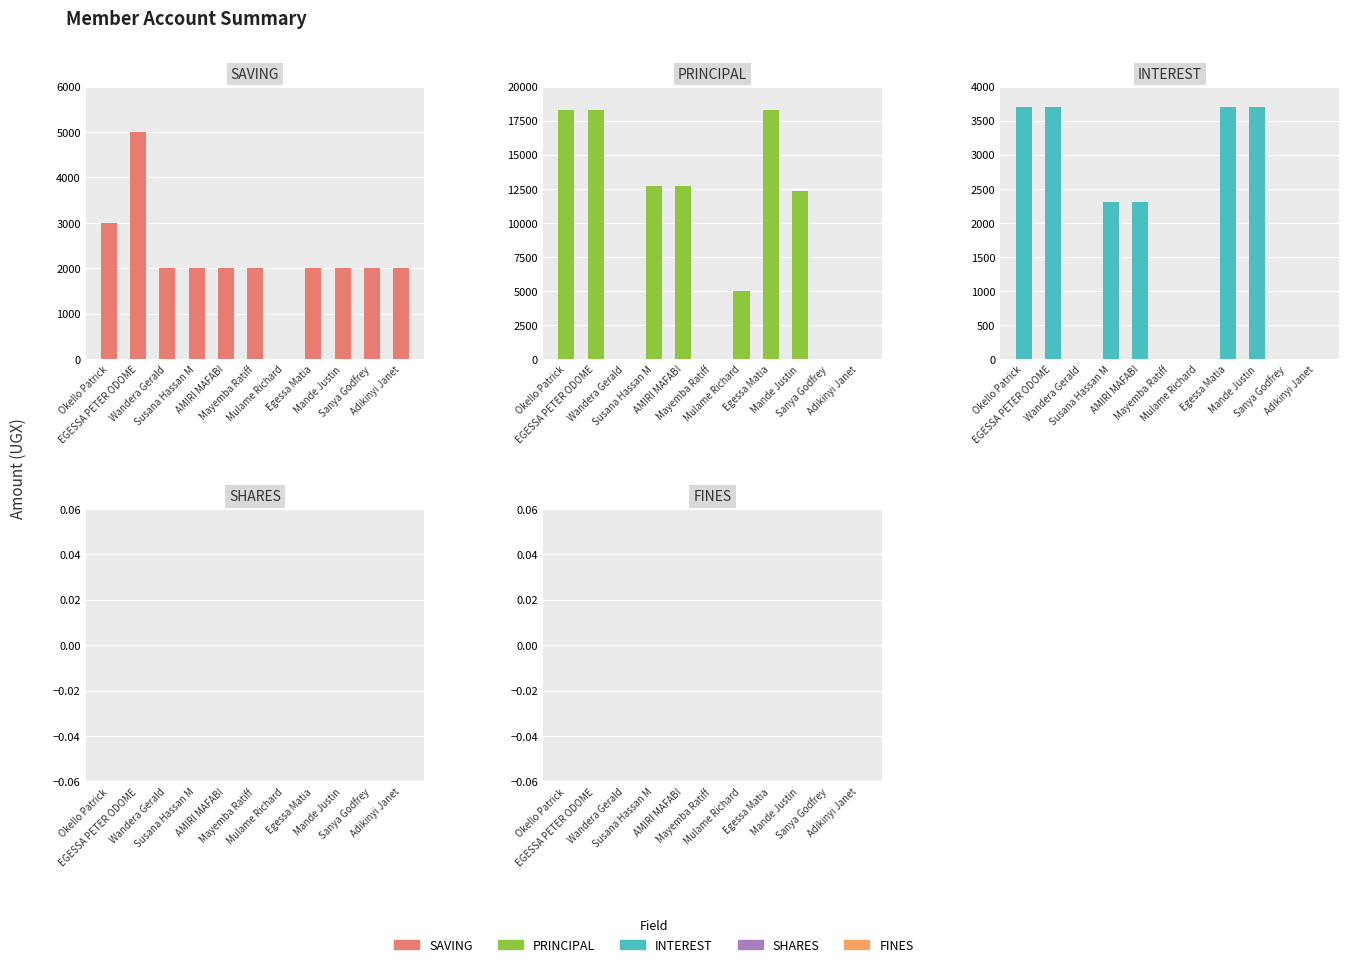

Is the value of SAVING at Wandera Gerald greater than the value of PRINCIPAL at AMIRI MAFABI?

No